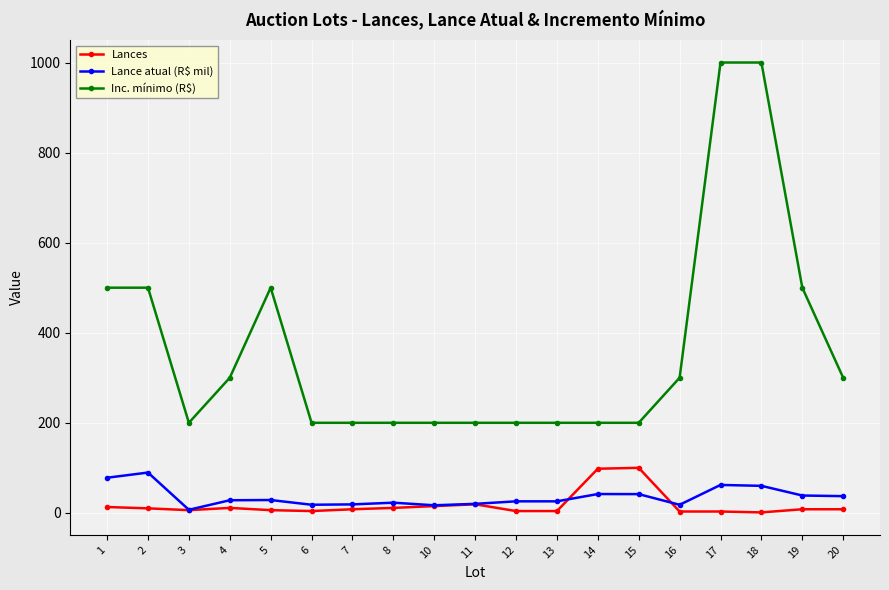

True or false: Lances has more than 0 interior local peaks.

True